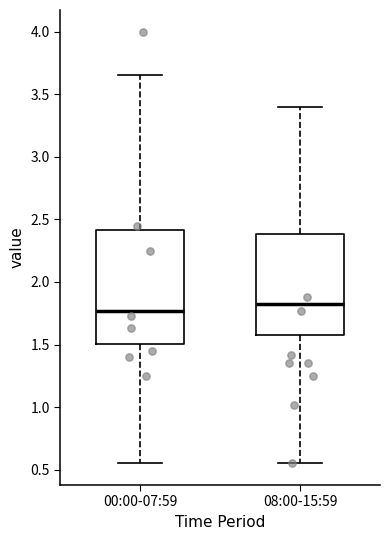

Reading left to right, read every box against the y-axis: the position of its median line, the range the box covers, and the ends of its whiskers. The values are not printed on the chart, so give them approximately, as read against the axis.

00:00-07:59: median 1.75, box 1.50 to 2.40, whiskers 0.55 to 3.65
08:00-15:59: median 1.85, box 1.60 to 2.40, whiskers 0.55 to 3.40